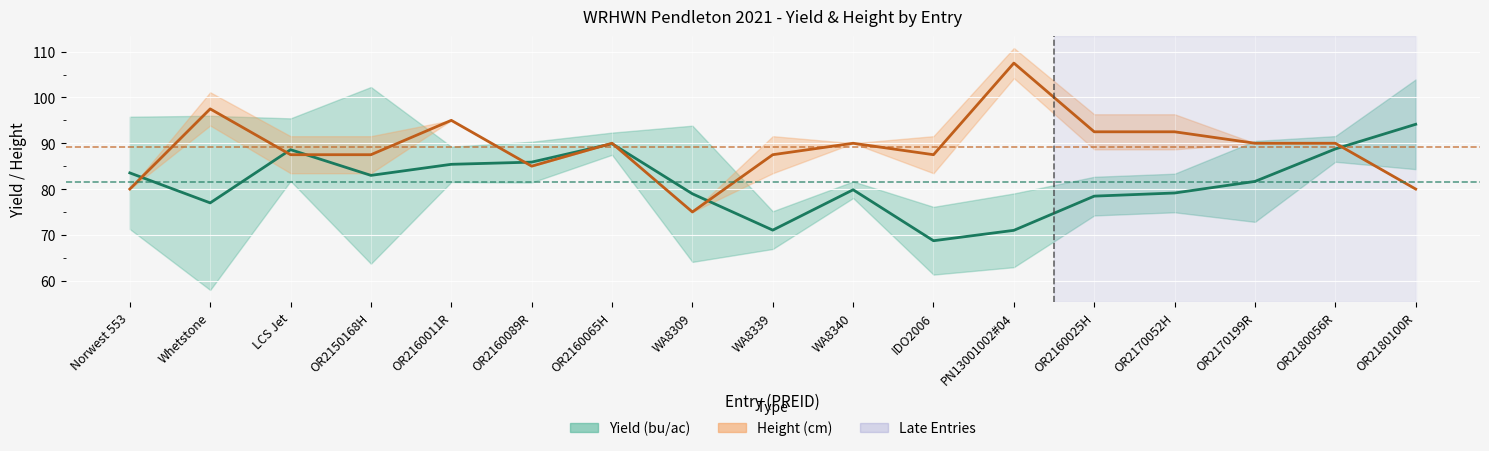

At which label does Yield first exceed 81?

Norwest 553